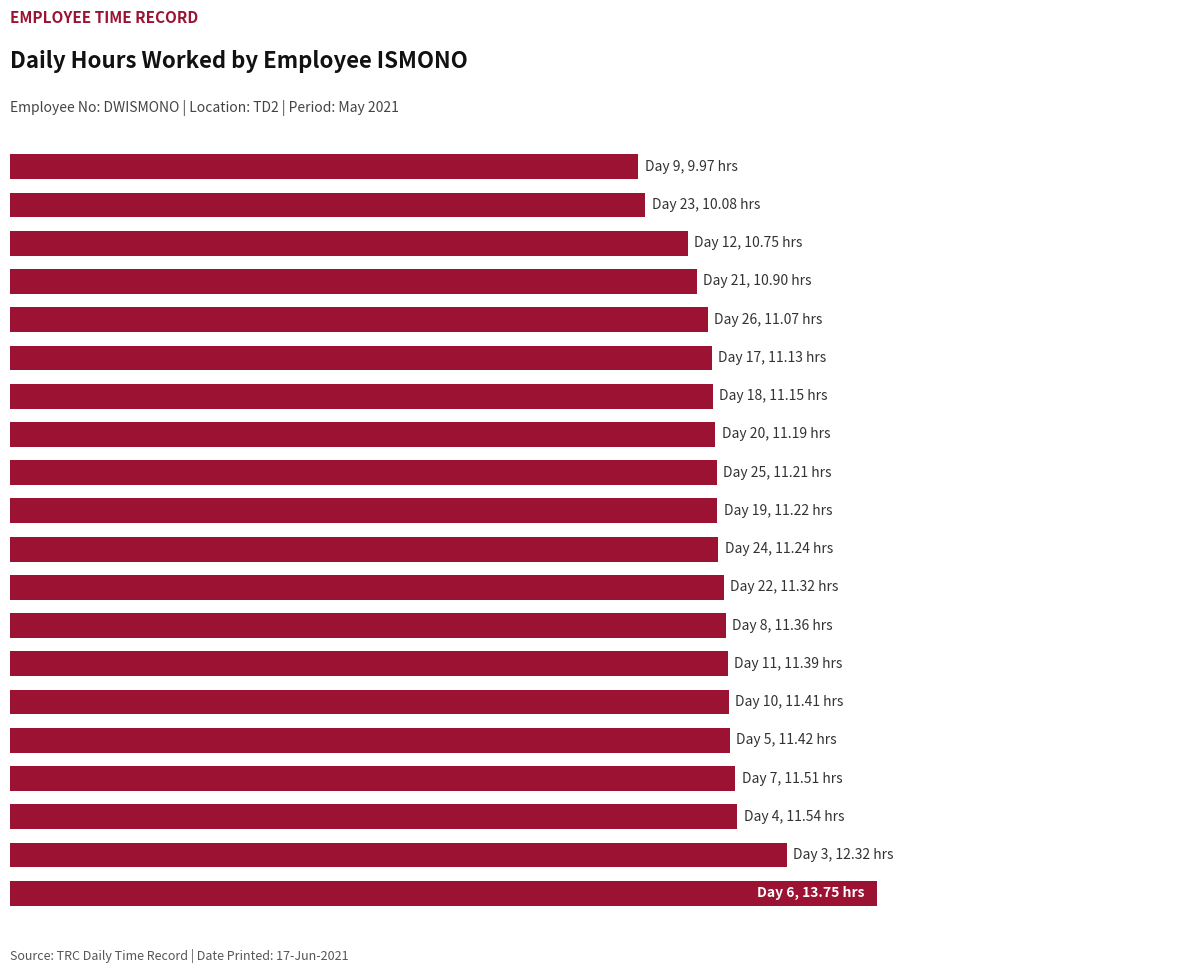

How many bars are there in total?

20